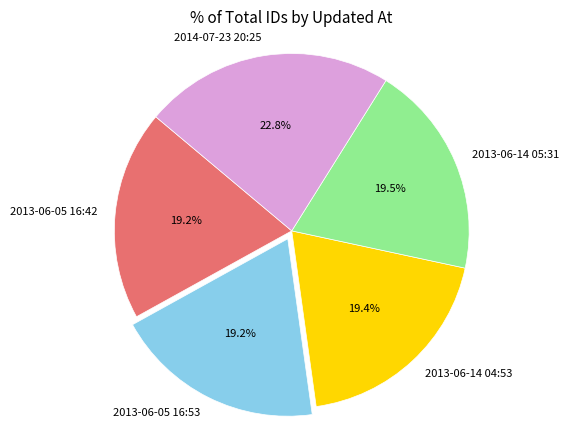

To the nearest percent, what portion does 2013-06-05 16:42 represent?

19%